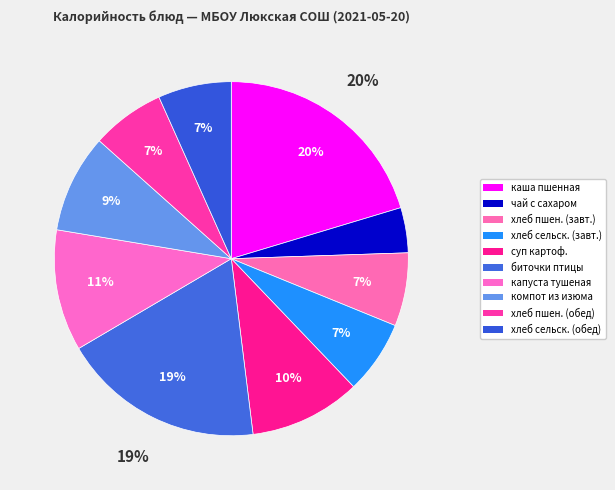

To the nearest percent, what is the combined percentage of чай с сахаром and компот из изюма?

13%